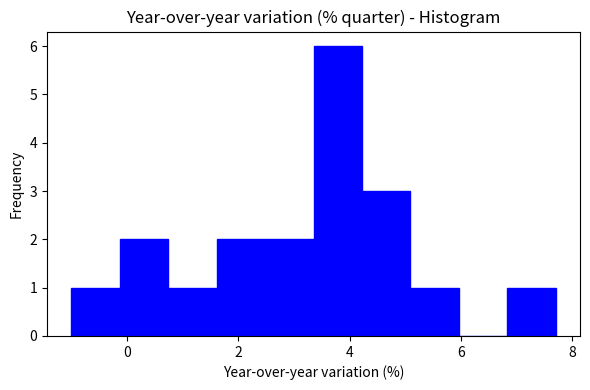

Reading left to right, transcribe this chart: for each bar, give the range it covers on the x-axis and its height. Neither the bar edges nor the heights are printed on the chart, so give them approximately, as read against the axes.

-1.0 to -0.2: 1
-0.2 to 0.8: 2
0.8 to 1.6: 1
1.6 to 2.4: 2
2.4 to 3.4: 2
3.4 to 4.2: 6
4.2 to 5.0: 3
5.0 to 6.0: 1
6.0 to 6.8: 0
6.8 to 7.8: 1